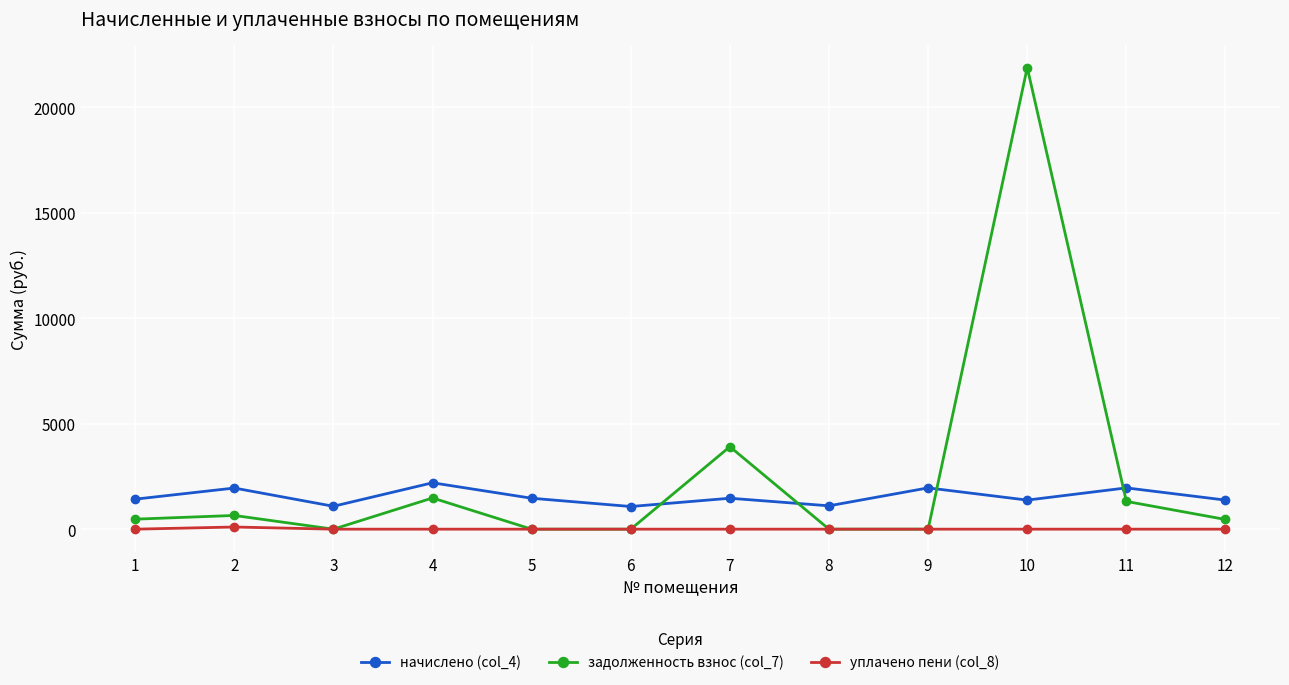

True or false: начислено (col_4) and уплачено пени (col_8) intersect in this chart.

False